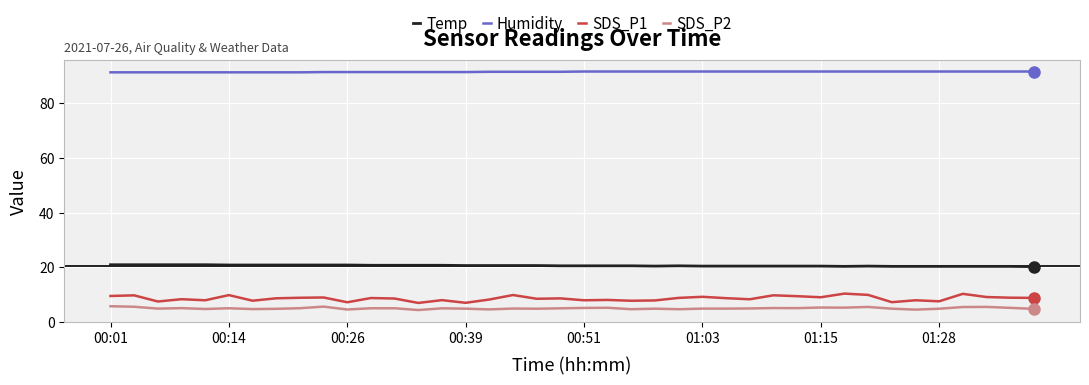

Count the Temp values in the range 20 to 21.

40